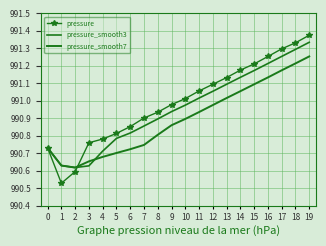

What is the greatest value displayed?

991.4